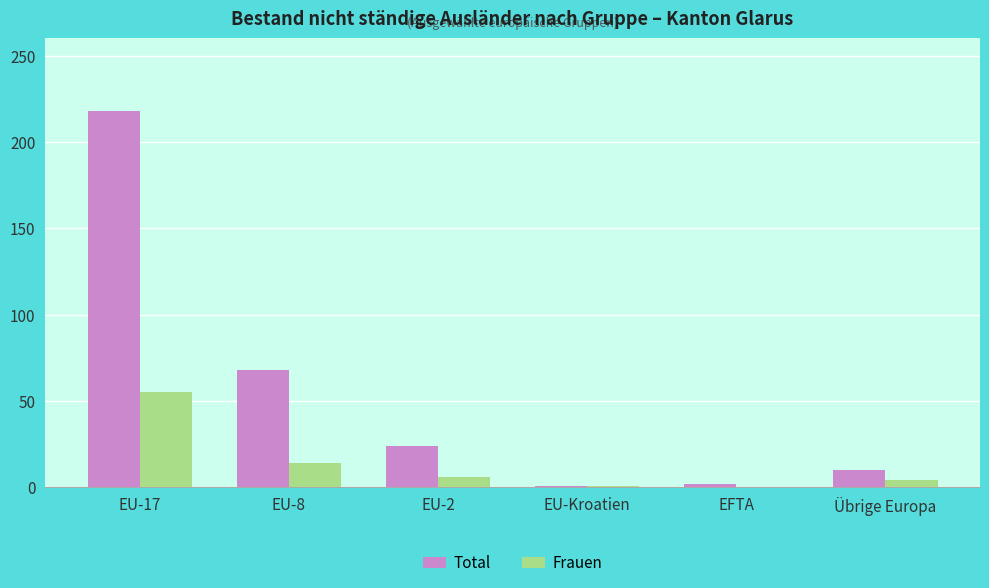

The value of Total at EU-17 is 387. True or false?

False